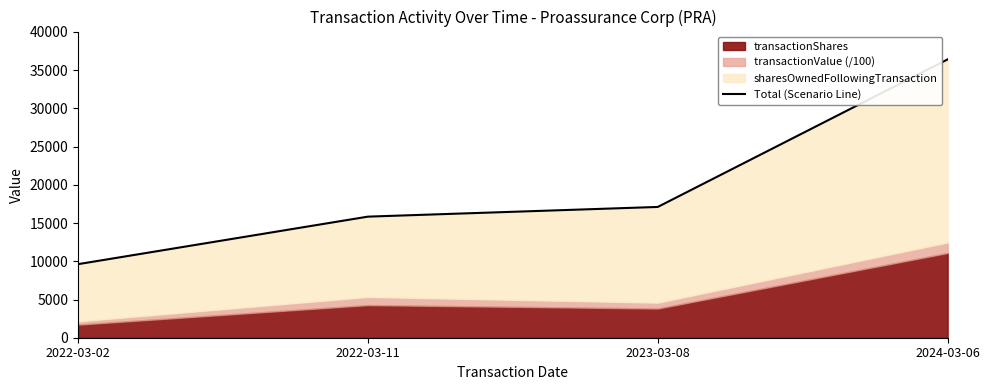

List the labels in order of value, largest first.

2024-03-06, 2023-03-08, 2022-03-11, 2022-03-02